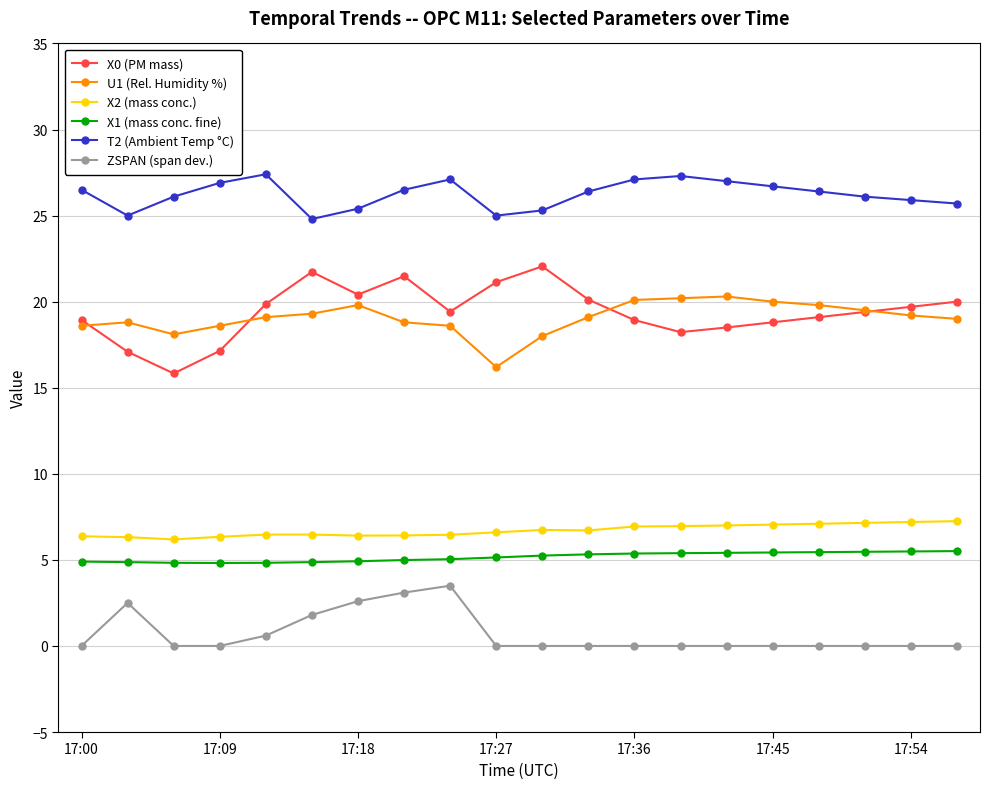

Rank the series by their maximum value, from highest to lowest.

T2 (Ambient Temp °C), X0 (PM mass), U1 (Rel. Humidity %), X2 (mass conc.), X1 (mass conc. fine), ZSPAN (span dev.)